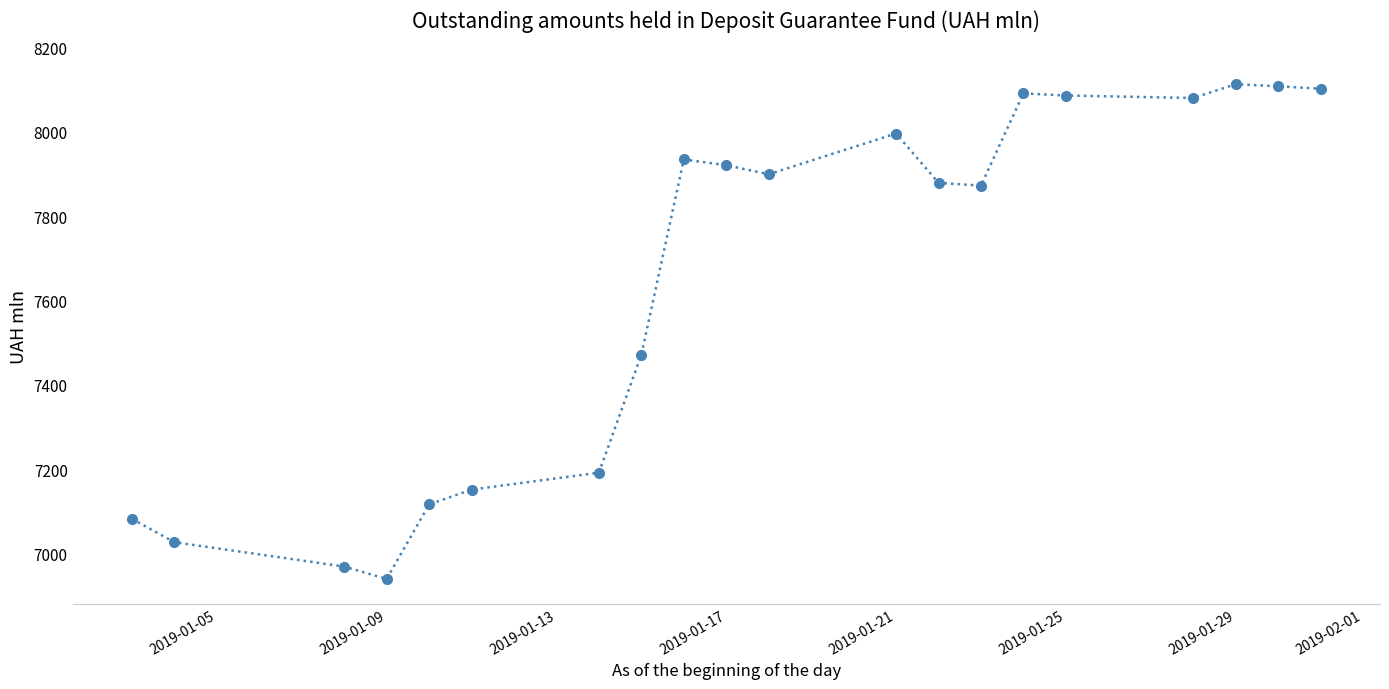

True or false: the data has more than 0 interior local peaks.

True